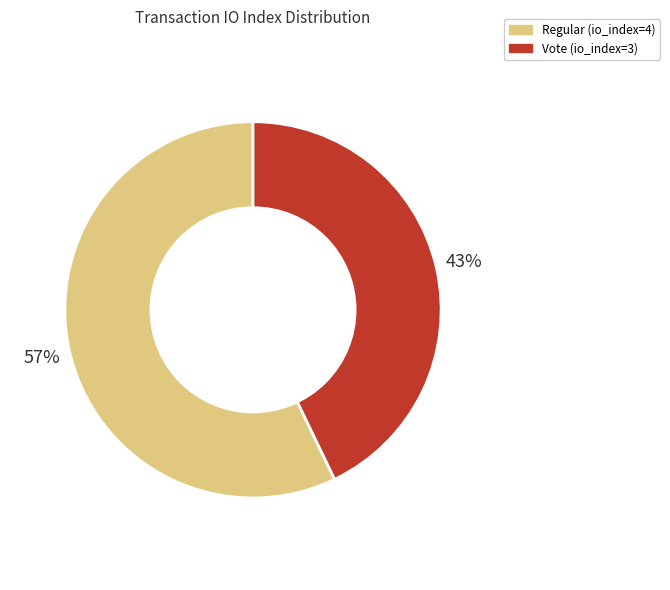

To the nearest percent, what is the combined percentage of Regular (io_index=4) and Vote (io_index=3)?

100%